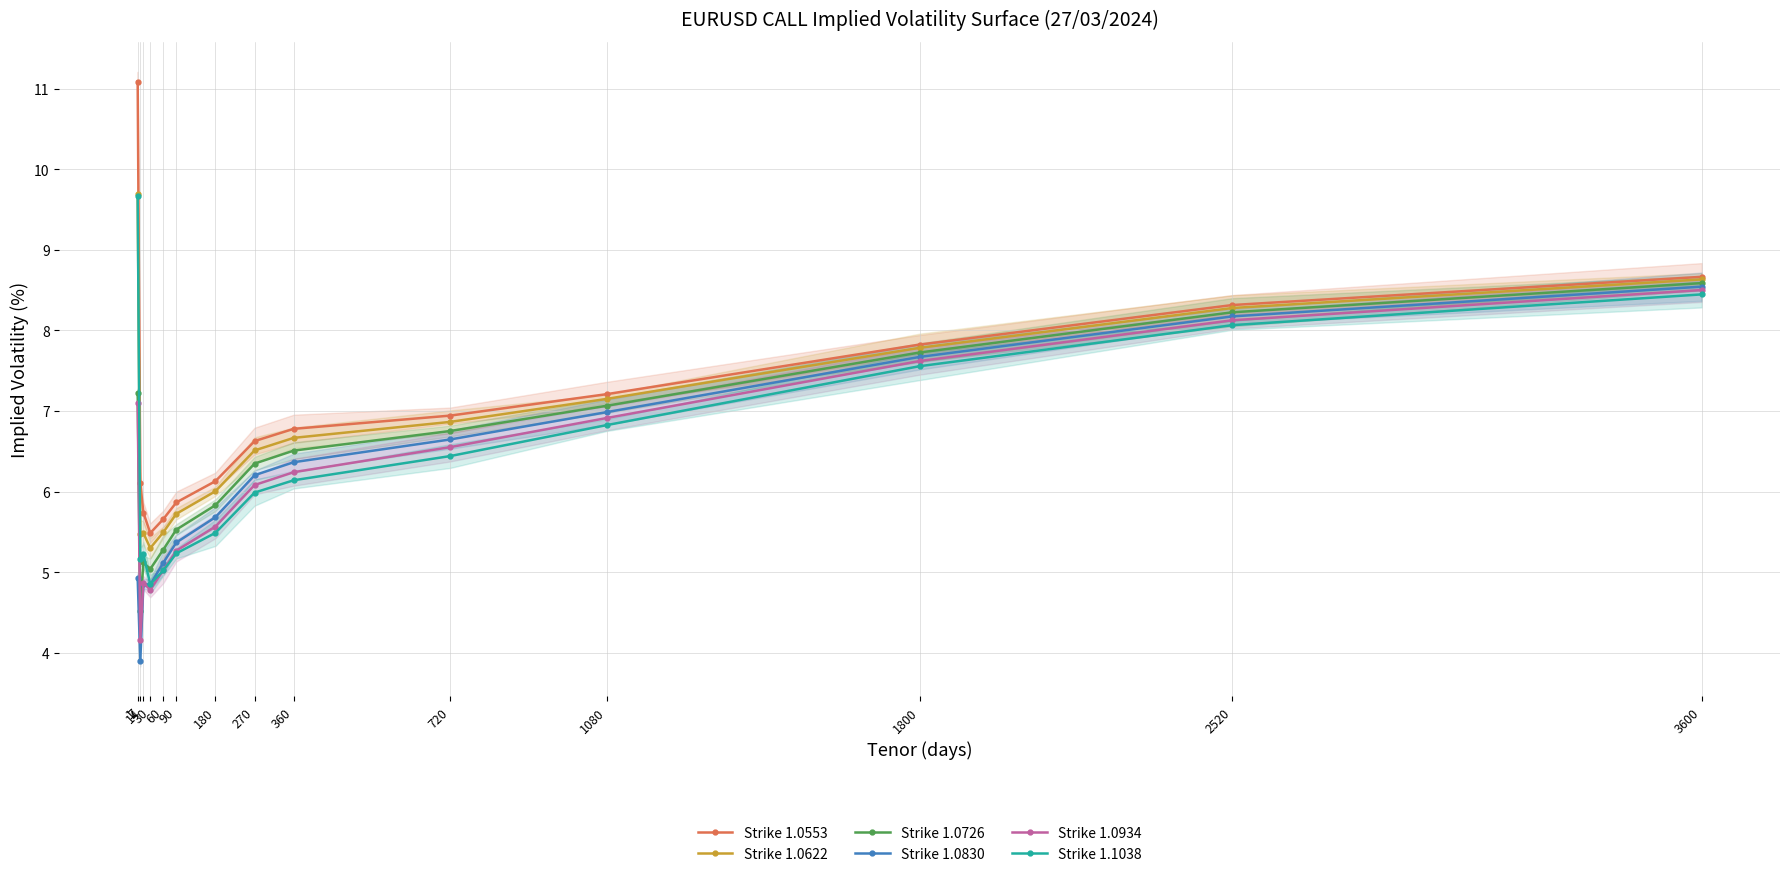

In Strike 1.0726, how many points are lower than both neighbors (excluding endpoints)?

2